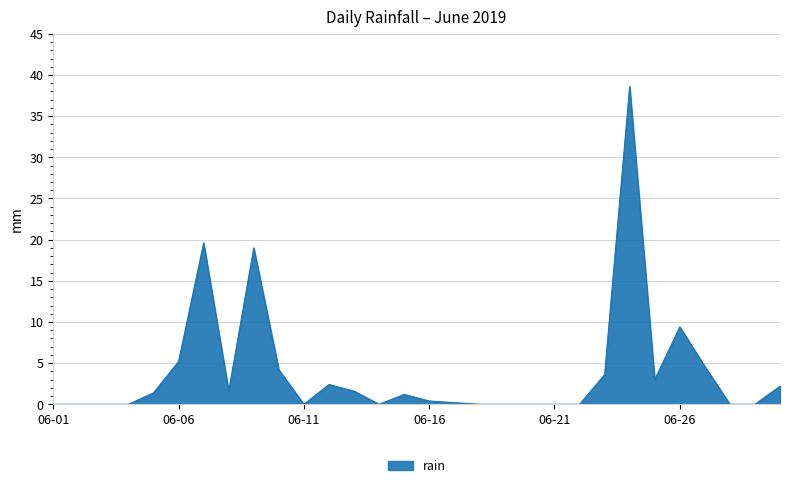

What is the average value?

3.9